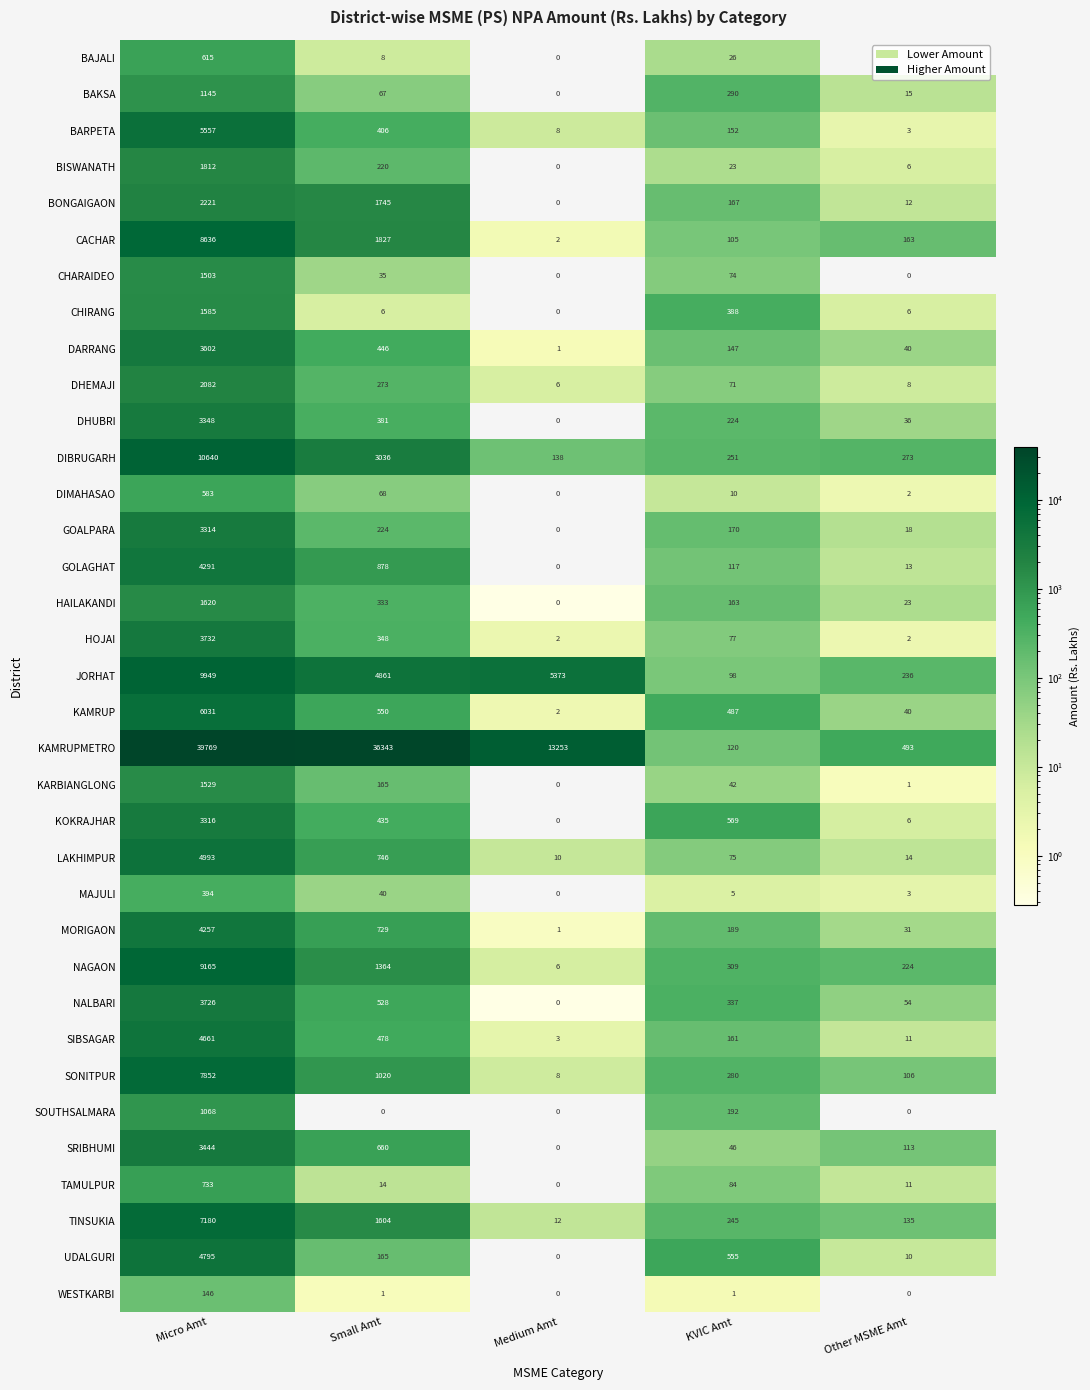

Rank the series by their maximum value, from highest to lowest.

KAMRUPMETRO, DIBRUGARH, JORHAT, NAGAON, CACHAR, SONITPUR, TINSUKIA, KAMRUP, BARPETA, LAKHIMPUR, UDALGURI, SIBSAGAR, GOLAGHAT, MORIGAON, HOJAI, NALBARI, DARRANG, SRIBHUMI, DHUBRI, KOKRAJHAR, GOALPARA, BONGAIGAON, DHEMAJI, BISWANATH, HAILAKANDI, CHIRANG, KARBIANGLONG, CHARAIDEO, BAKSA, SOUTHSALMARA, TAMULPUR, BAJALI, DIMAHASAO, MAJULI, WESTKARBI